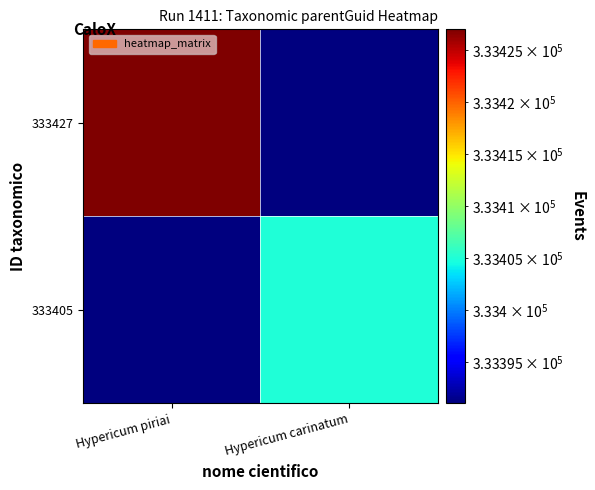

Rank the series by their average value, from highest to lowest.

333427, 333405